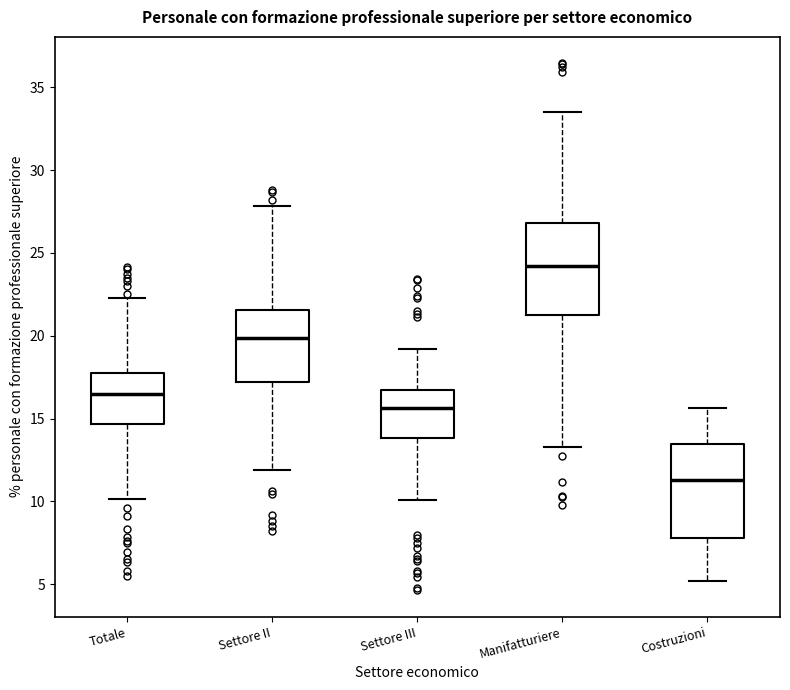

Reading left to right, read every box against the y-axis: the position of its median line, the range the box covers, and the ends of its whiskers. The values are not printed on the chart, so give them approximately, as read against the axis.

Totale: median 16.5, box 14.5 to 17.5, whiskers 10.0 to 22.5
Settore II: median 20.0, box 17.0 to 21.5, whiskers 12.0 to 28.0
Settore III: median 15.5, box 14.0 to 17.0, whiskers 10.0 to 19.0
Manifatturiere: median 24.0, box 21.5 to 27.0, whiskers 13.5 to 33.5
Costruzioni: median 11.5, box 8.0 to 13.5, whiskers 5.0 to 15.5